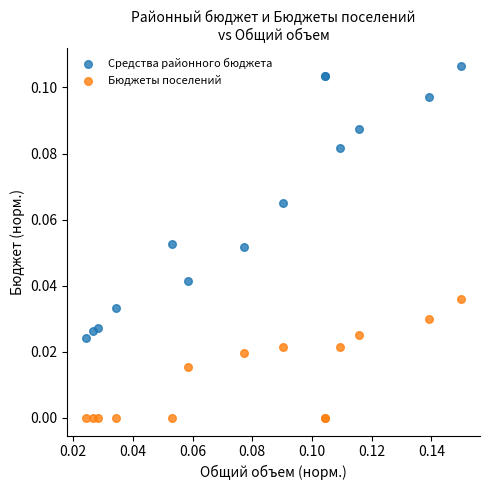

Which series has the largest Y range (max minus min)?

Средства районного бюджета